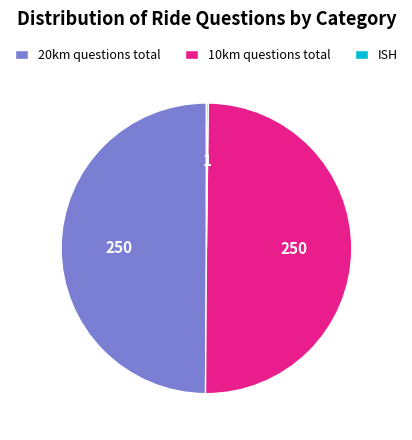

Approximately how many times larger is the value at 10km questions total compared to 20km questions total?

1.0